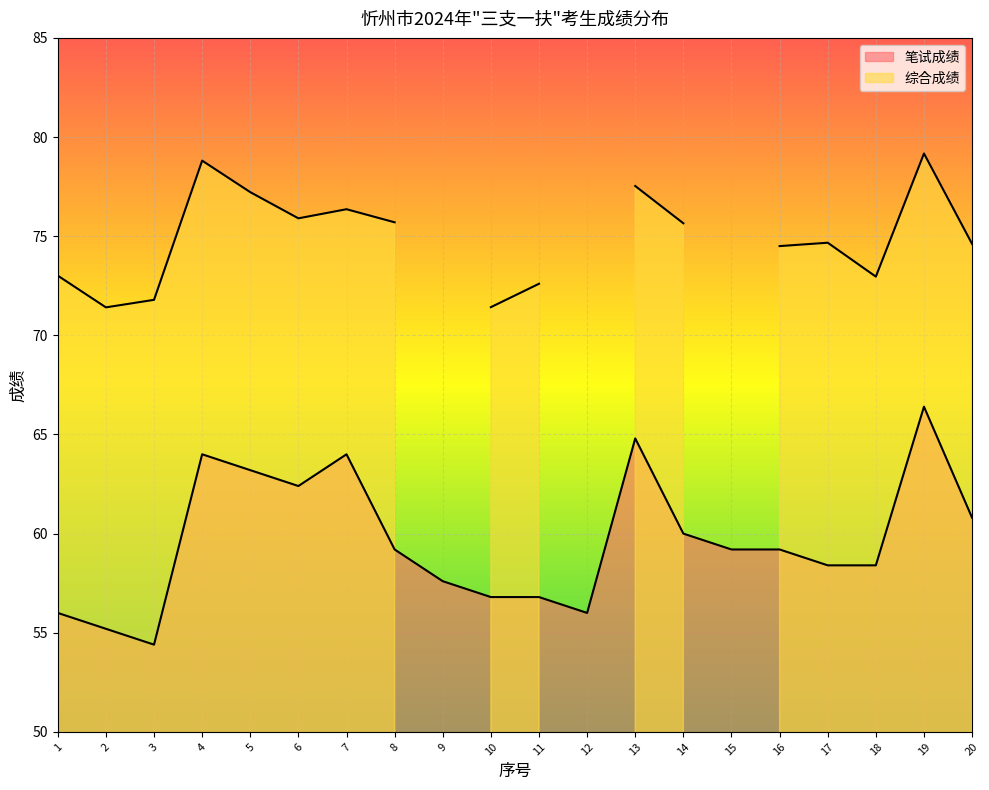

Reading left to right, list all the values displayed in this chart.

56.0	55.2	54.4	64.0	63.2	62.4	64.0	59.2	57.6	56.8	56.8	56.0	64.8	60.0	59.2	59.2	58.4	58.4	66.4	60.8